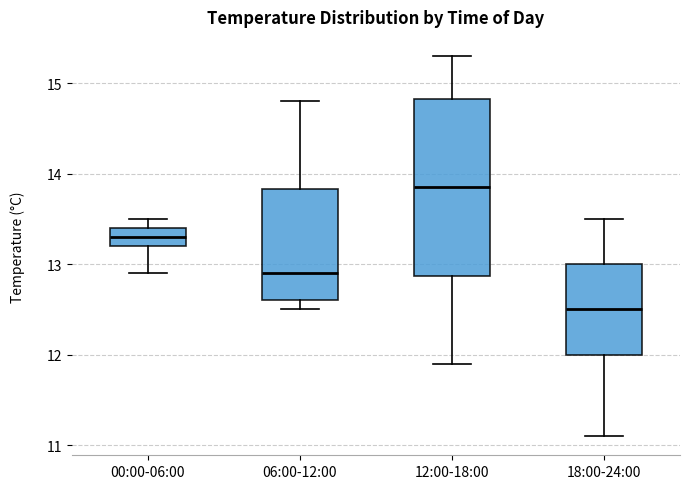

Comparing the boxes themselves (not the whiskers), which one is the tallest?

12:00-18:00